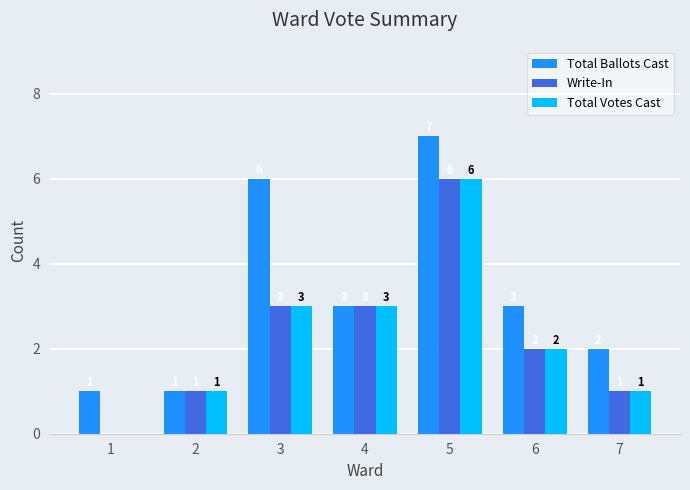

What value does the Total Votes Cast series have at 4?

3